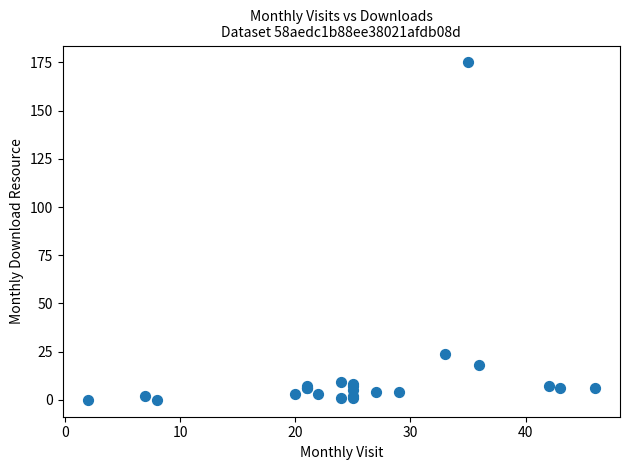

What Y value in the scatter plot is closest to 87?

24